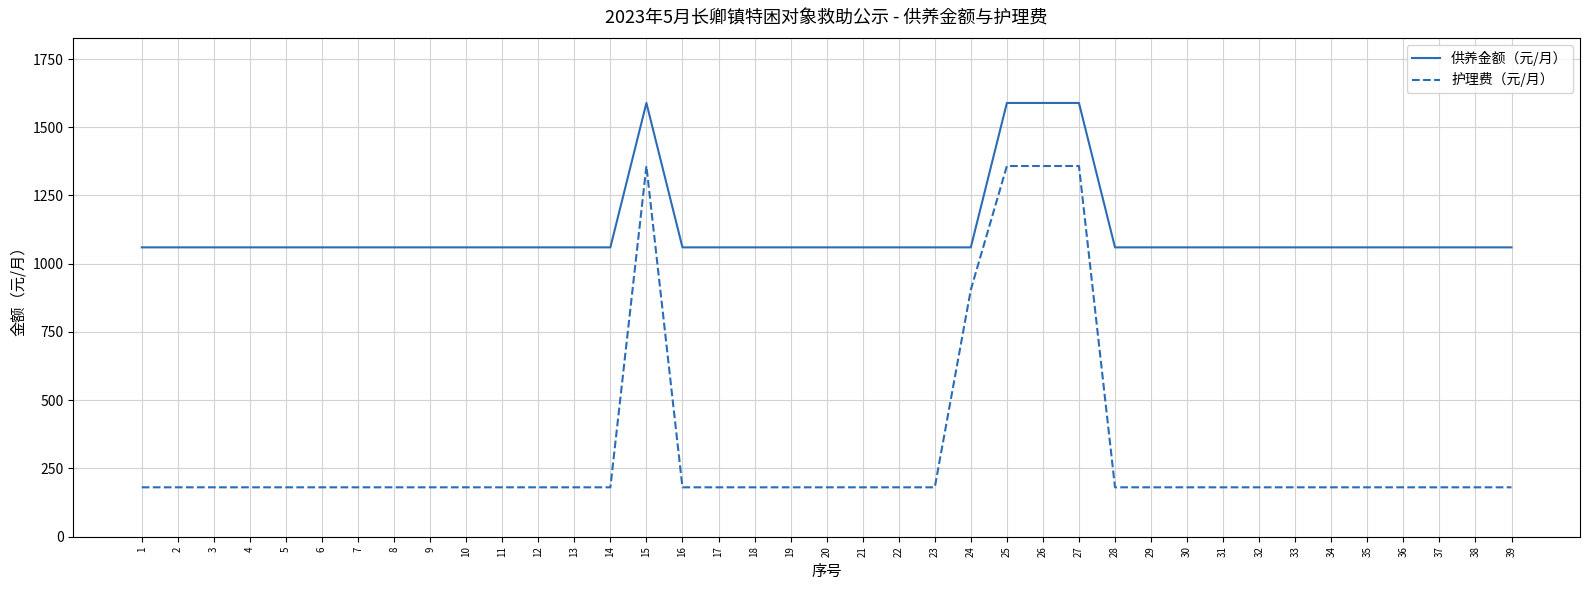

Which series has the largest total across all categories?

供养金额（元/月）